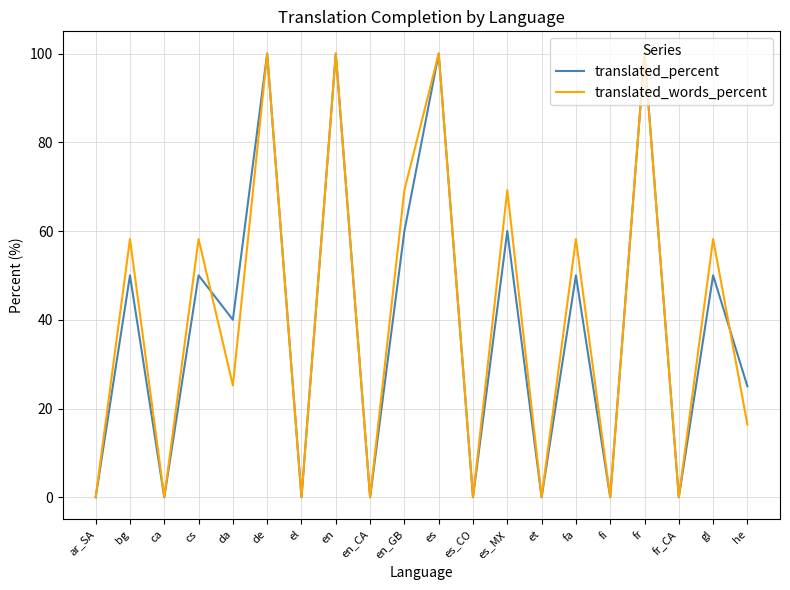

Is the value of translated_words_percent at en_GB greater than the value of translated_percent at bg?

Yes